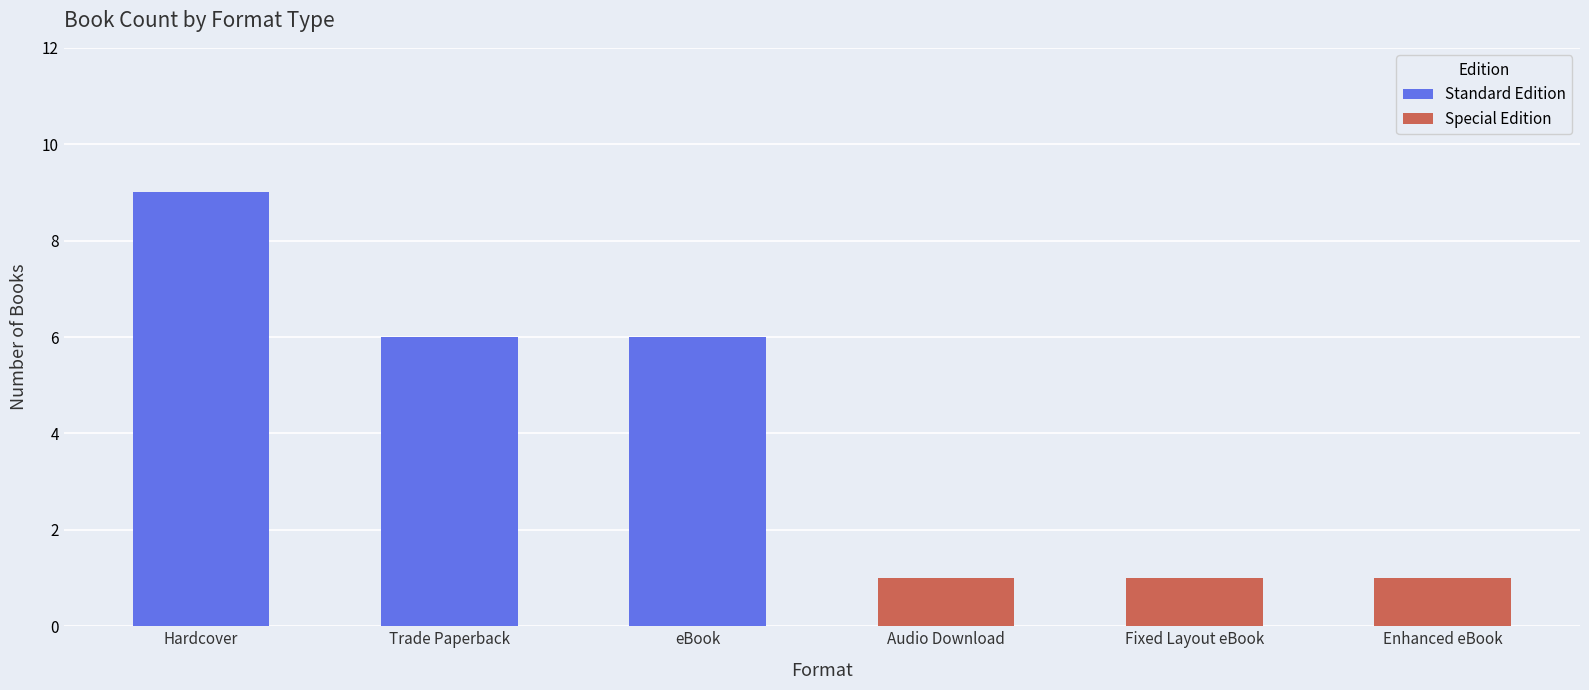

How many data points does each series have?

6